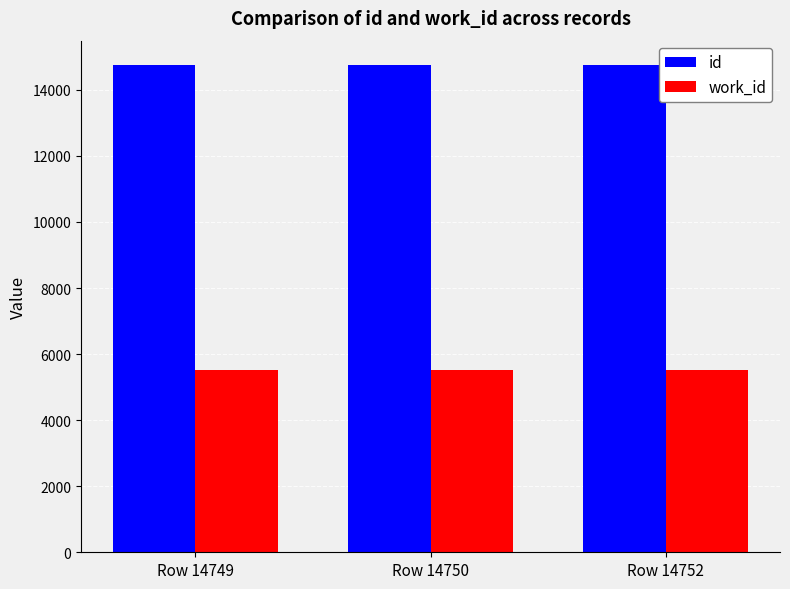

What is the average value of the id series?

14750